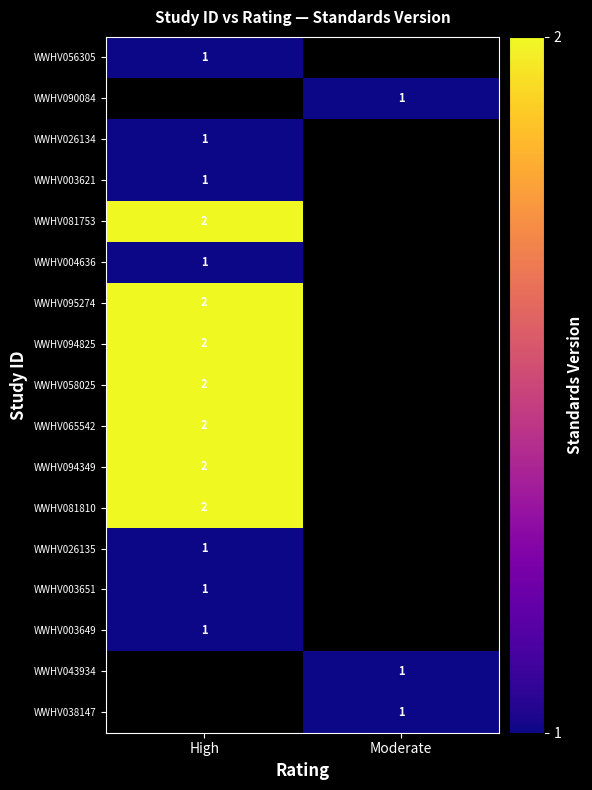

True or false: WWHV081810 has a value of 2 at High.

True